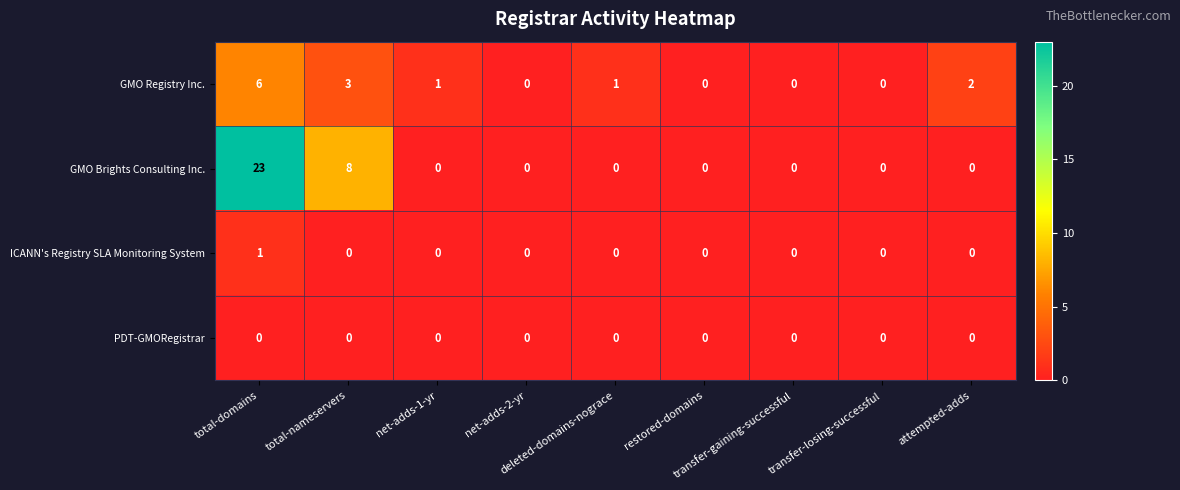

Which series has the largest total across all categories?

GMO Brights Consulting Inc.